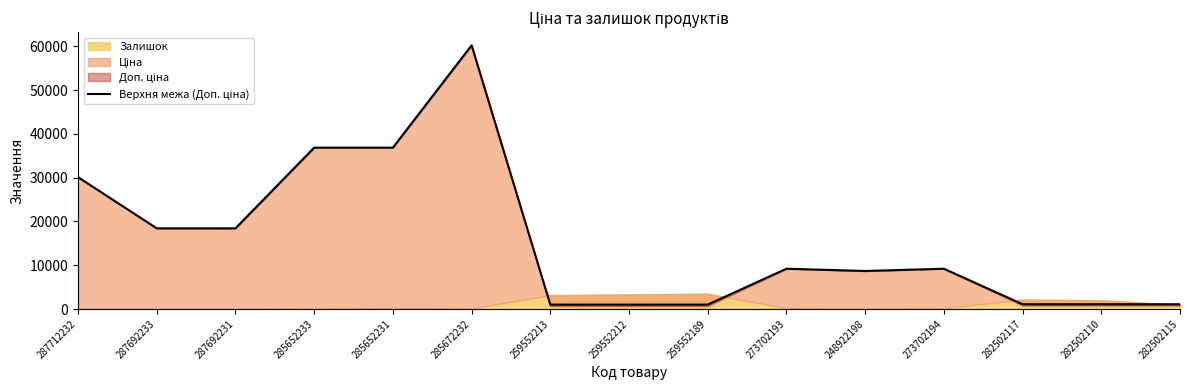

Reading left to right, list all the values displayed in this chart.

287712232=30102.8	287692233=18420.9	287692231=18420.9	285652233=36841.8	285652231=36841.8	285672232=60205.6	259552213=1004.1	259552212=1004.1	259552189=1004.1	273702193=9196.3	248922198=8679.5	273702194=9196.3	282502117=1087.0	282502110=1087.0	282502115=1087.0